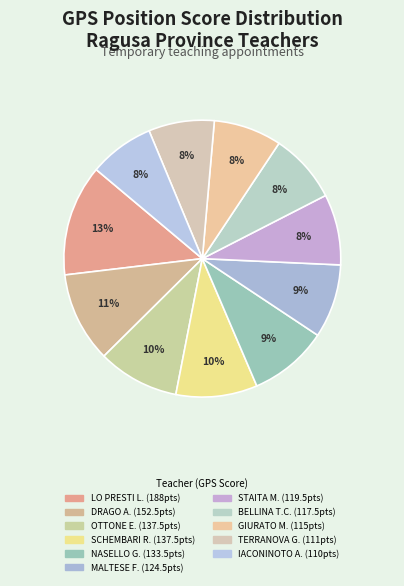

How many segments does this pie chart have?

11